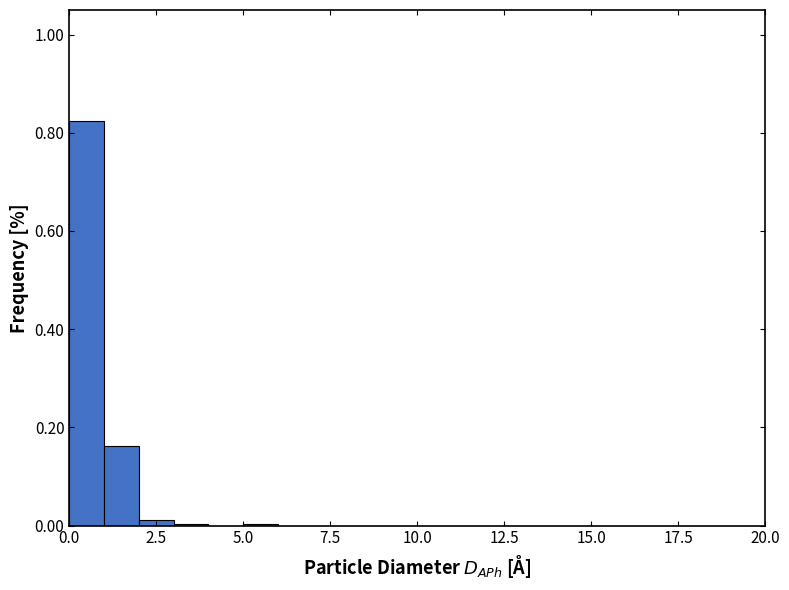

Around what value on the x-axis is the tallest bar? Give the approximate position of its centre, as read against the axis.

0.5